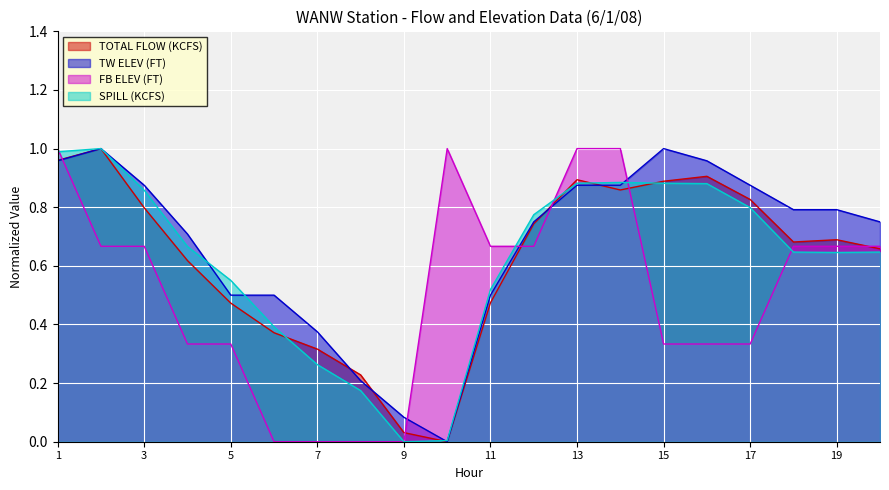

What is the difference between the SPILL (KCFS) values at 2 and 20?

0.4